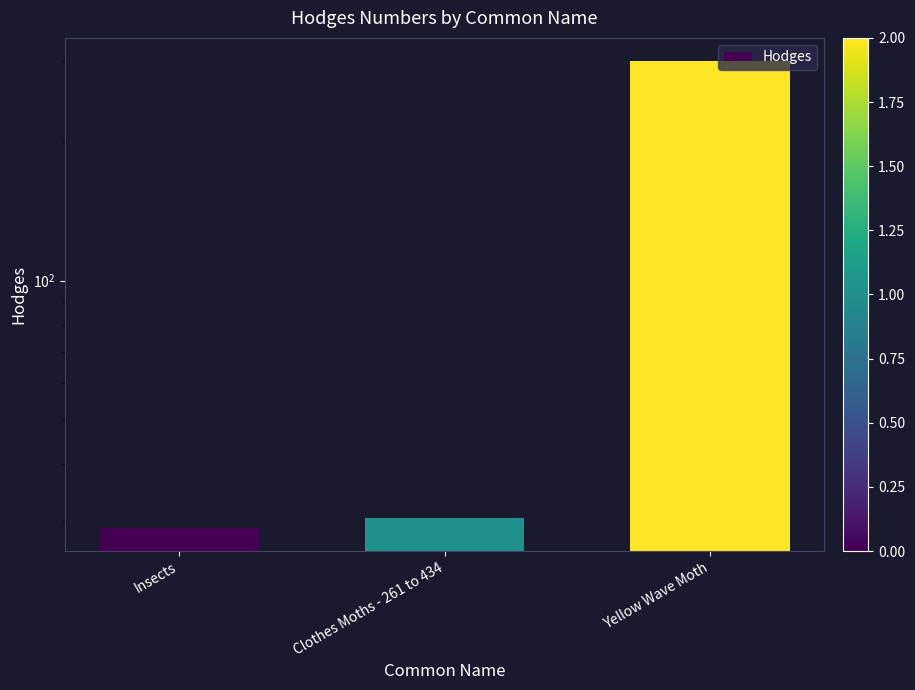

How many values are below 30?

1